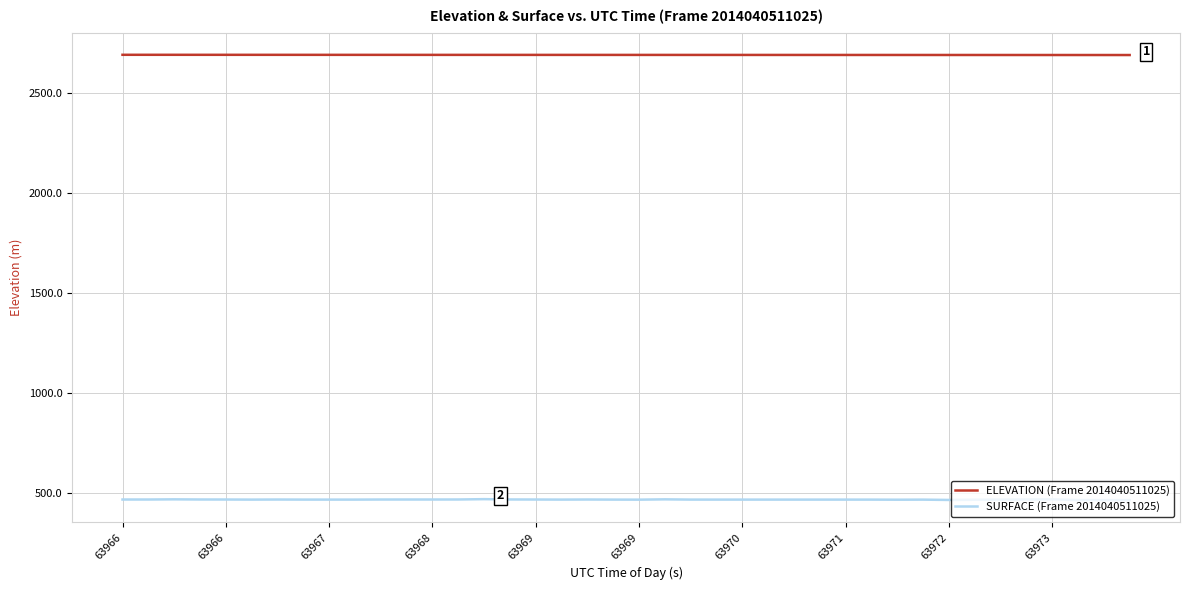

What is the maximum value shown in the chart?

2693.0